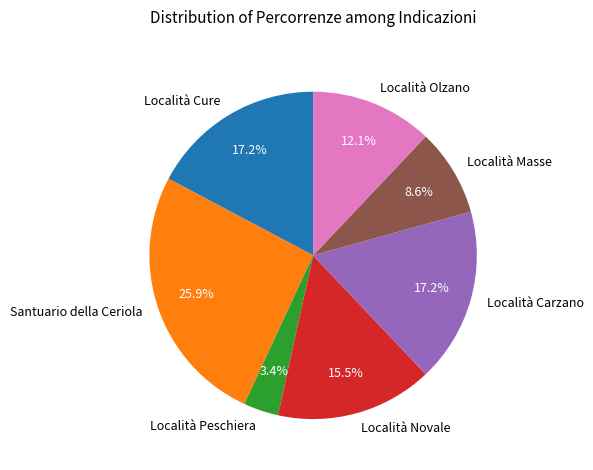

Does Località Masse account for over 50% of the chart?

No